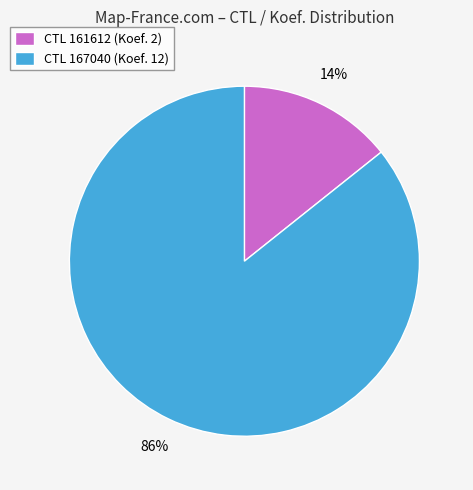

Between CTL 167040 (Koef. 12) and CTL 161612 (Koef. 2), which is larger?

CTL 167040 (Koef. 12)